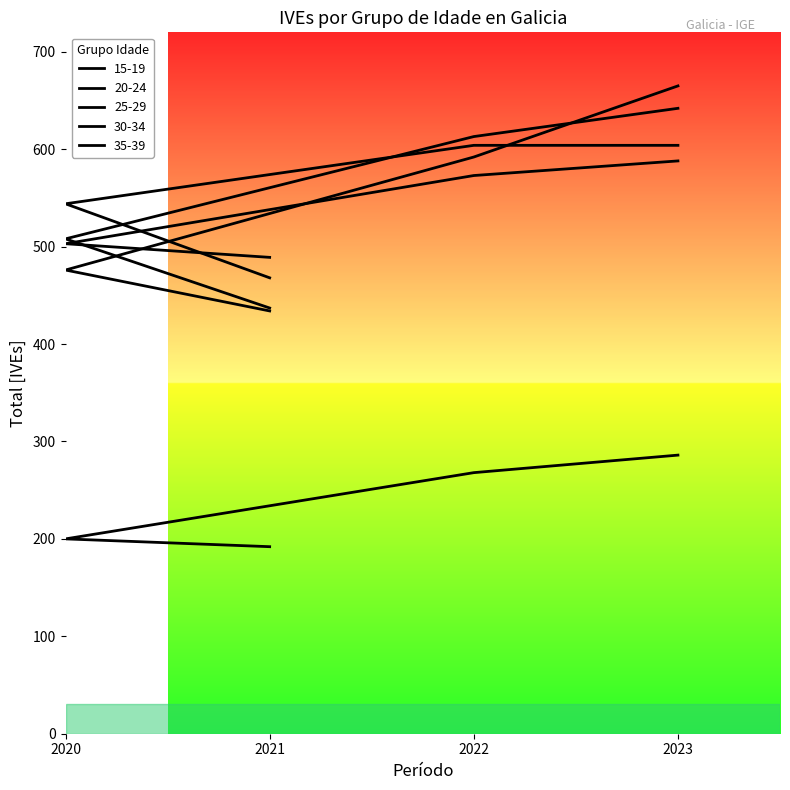

Read the 30-34 value at 2022, to the nearest 10.

600